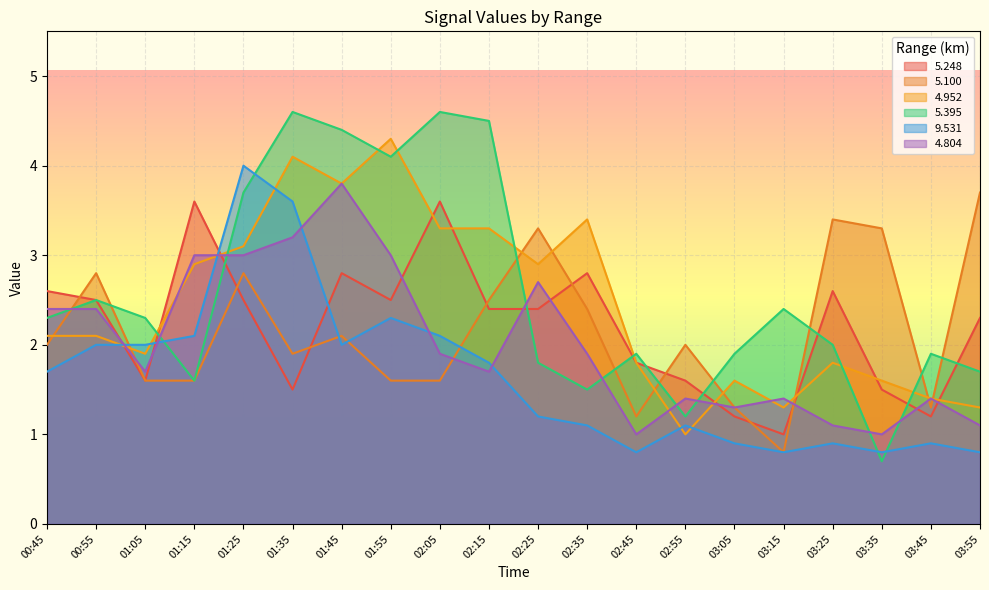

How many times do 9.531 and 4.804 cross each other?

6